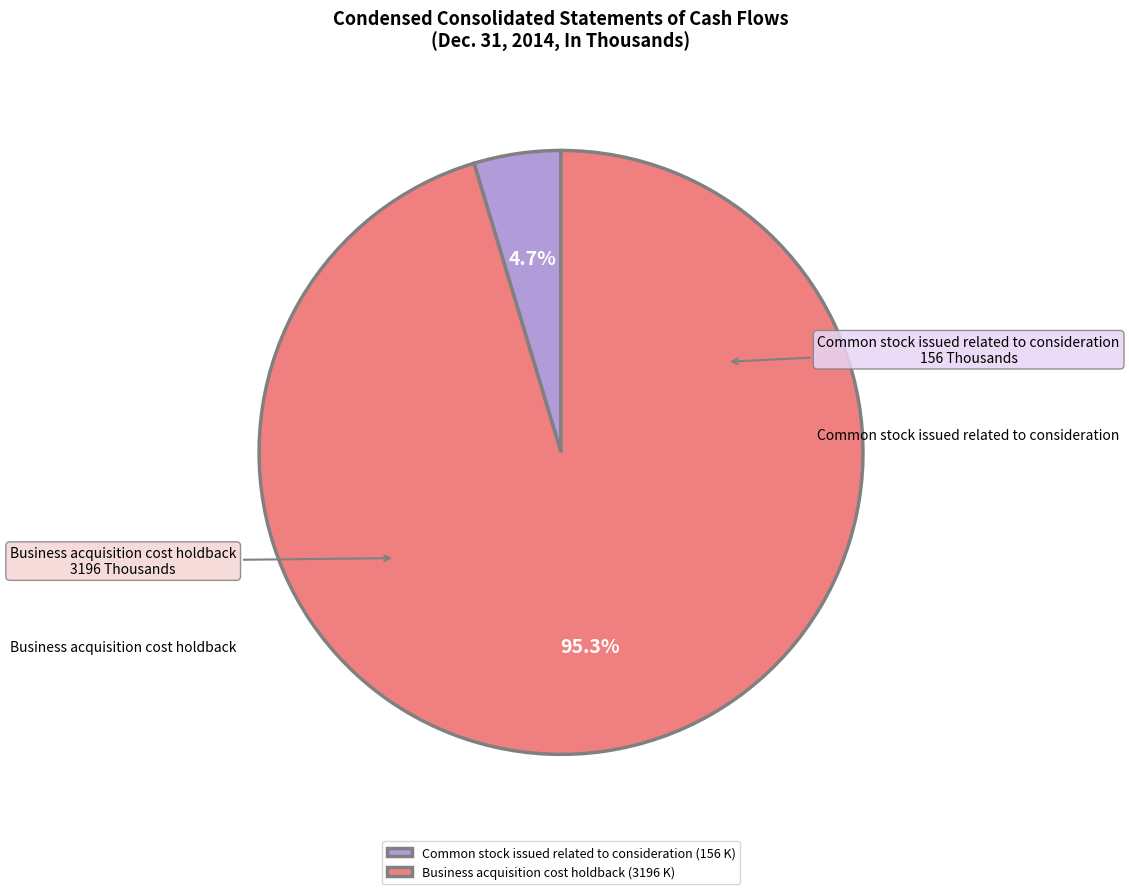

What is the smallest slice in the pie chart?

Common stock issued related to consideration